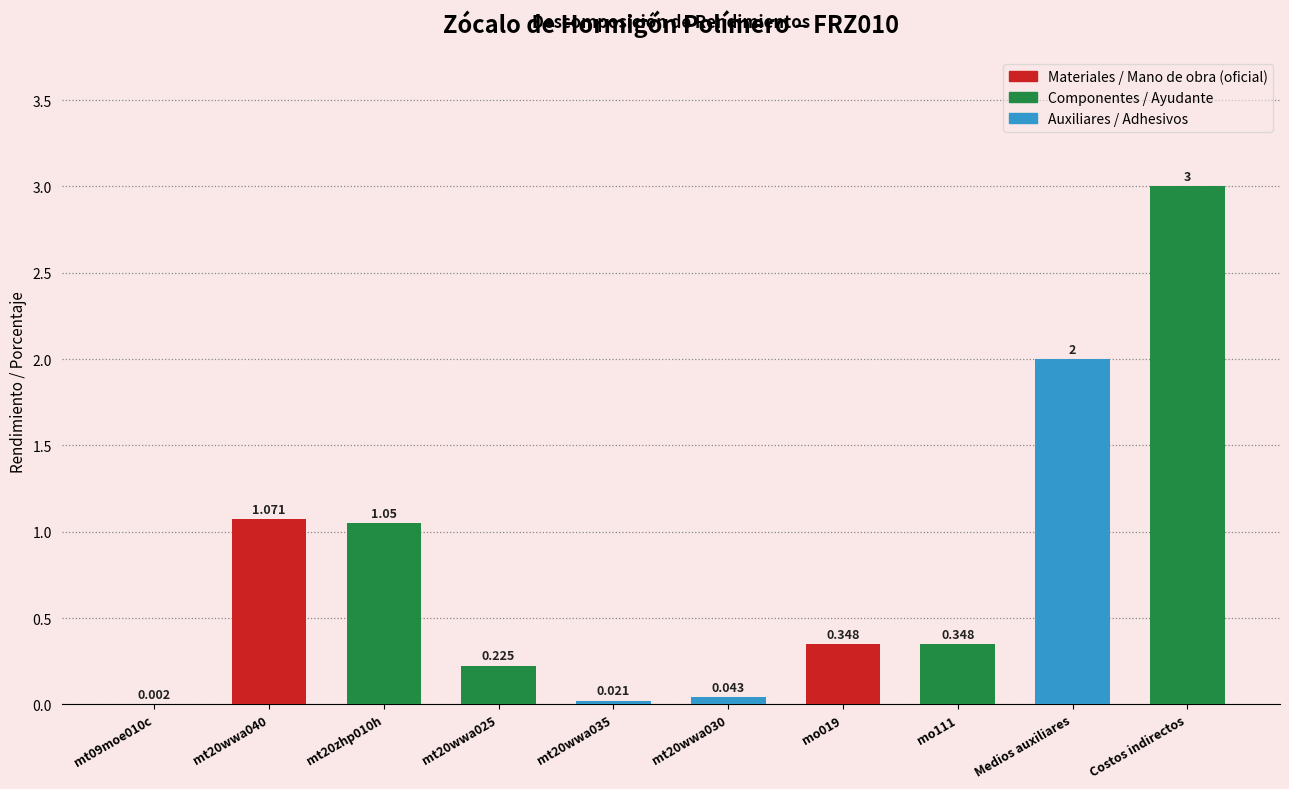

Between Medios auxiliares and mt20wwa035, which is larger?

Medios auxiliares